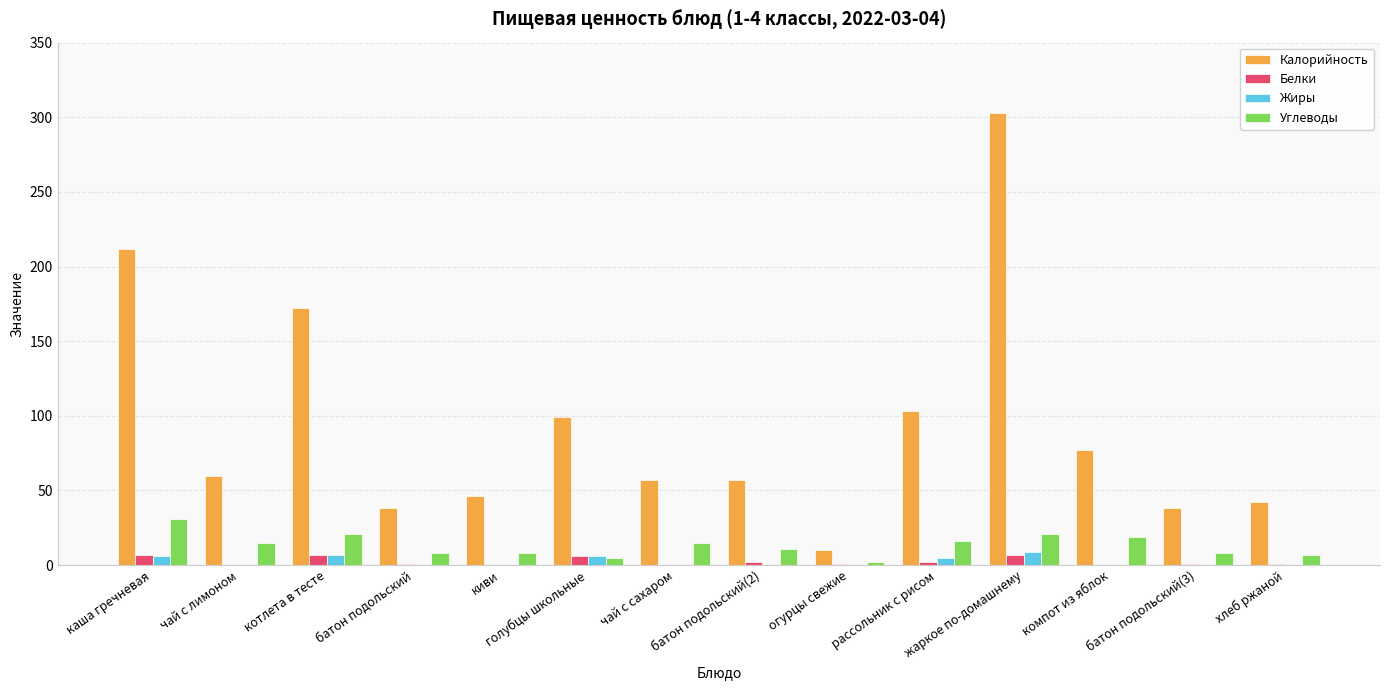

Count the number of categories in the chart.

14